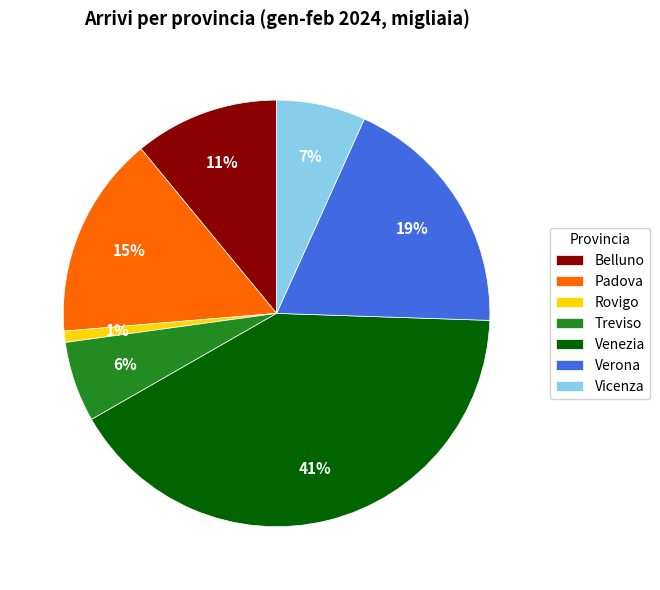

Does any single category account for the majority?

No